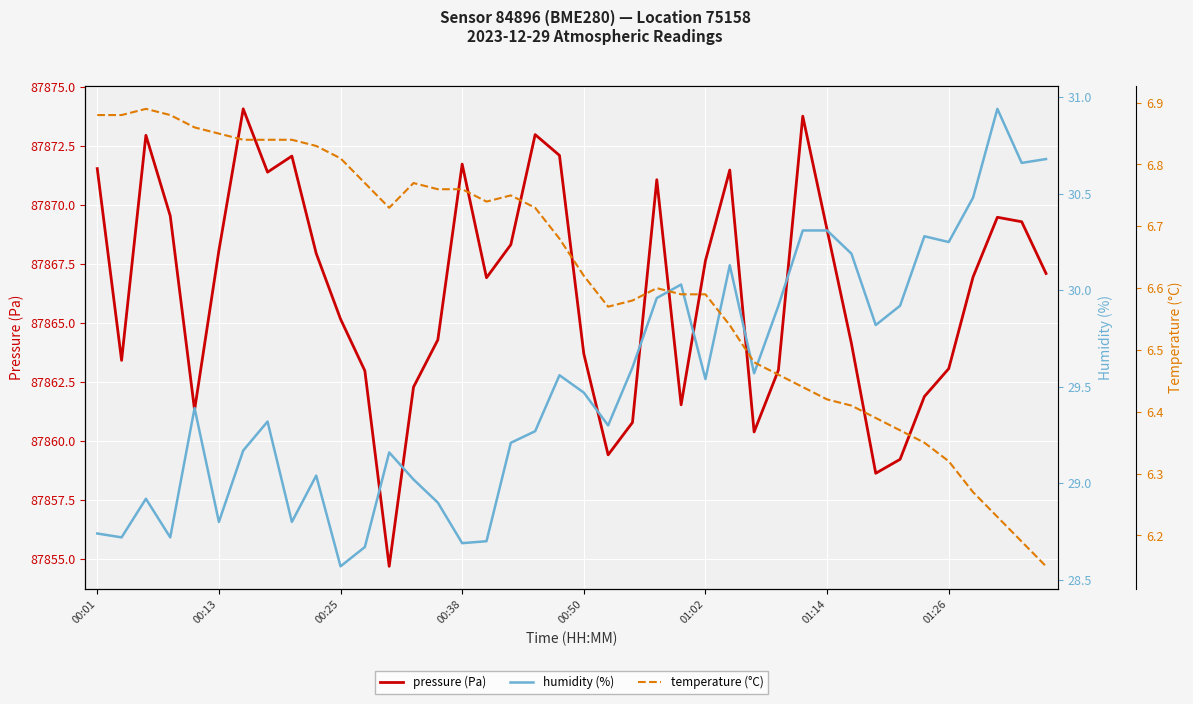

The value of pressure (Pa) at 01:14 is 87868.9. True or false?

True